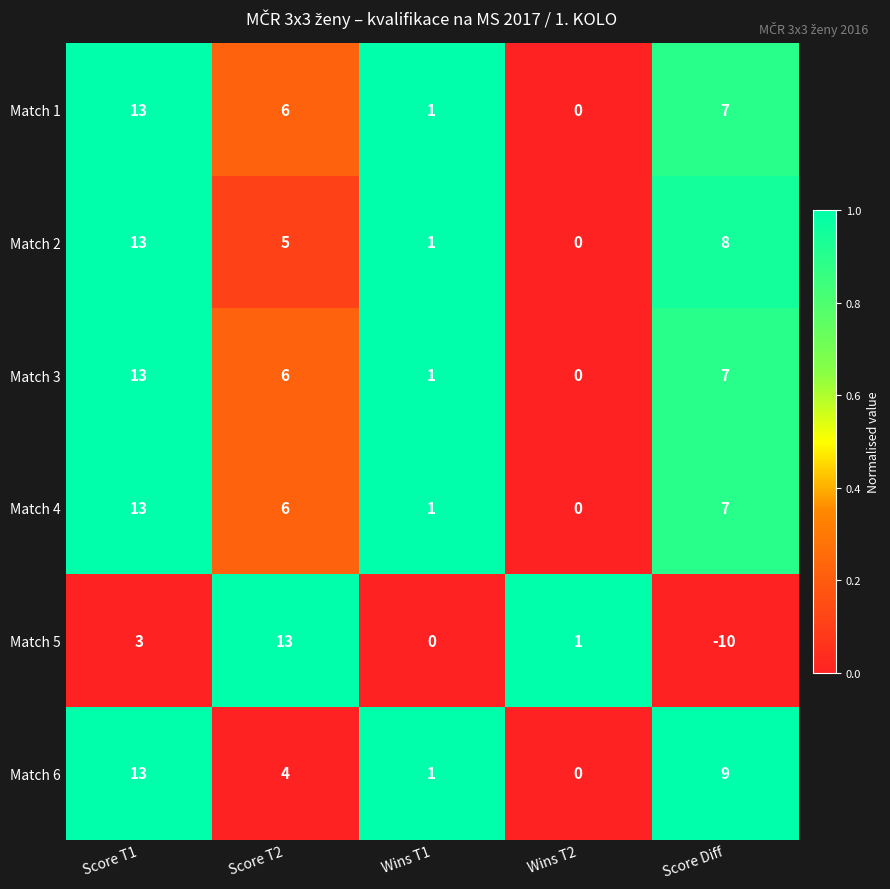

At how many categories does at least one series exceed 0?

5